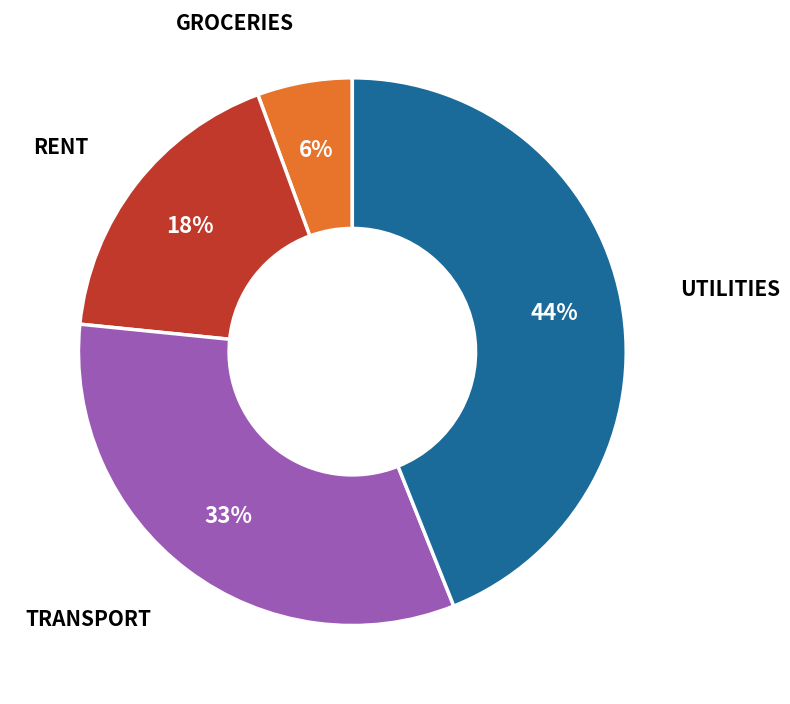

Is there a majority slice in this chart?

No